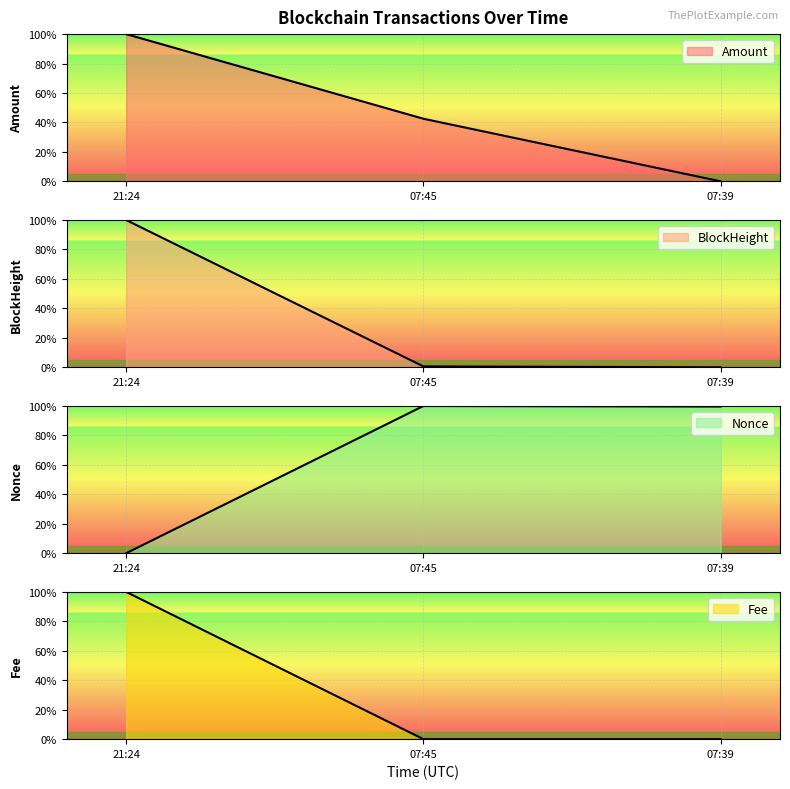

What is the sum of all BlockHeight values?

100.6